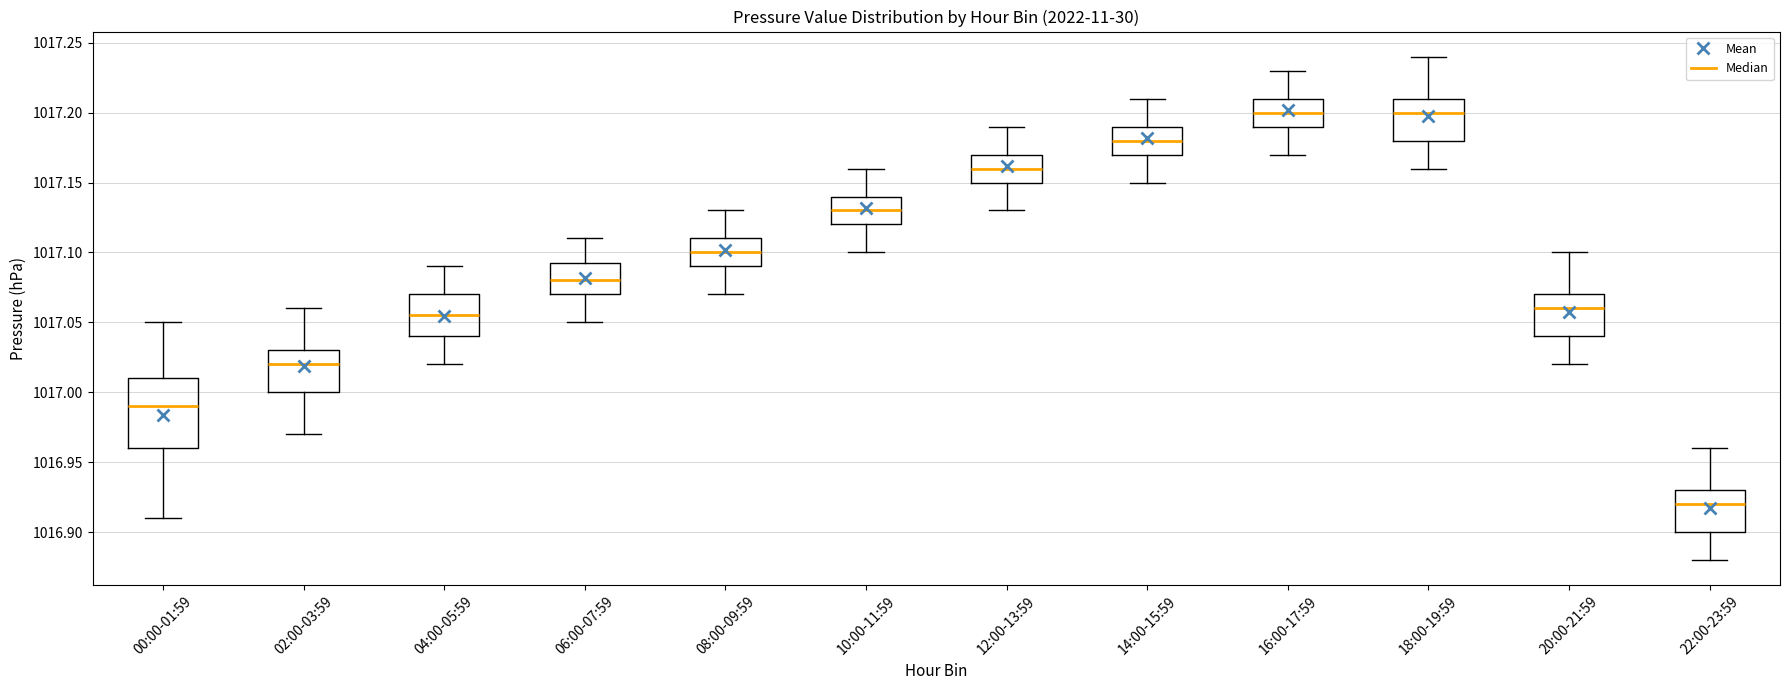

Where is the upper edge of the box for 02:00-03:59 on the y-axis? The values are not printed on the chart, so give them approximately, as read against the axis.

1017.030